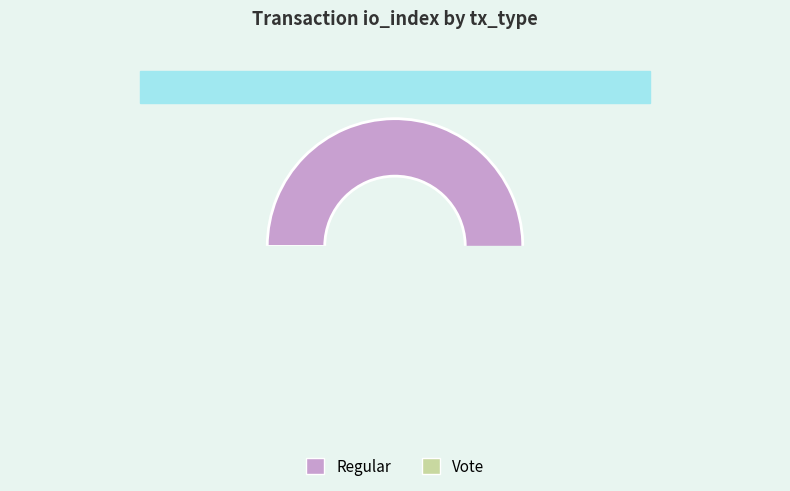

How much of the chart is everything except Regular?

1.1%